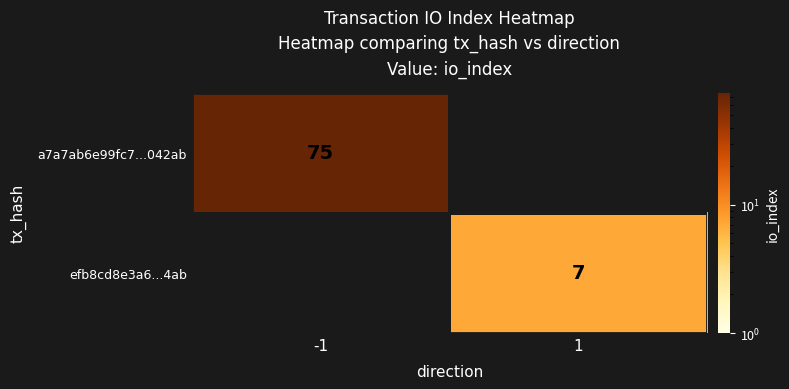

Count the number of data series in this chart.

2